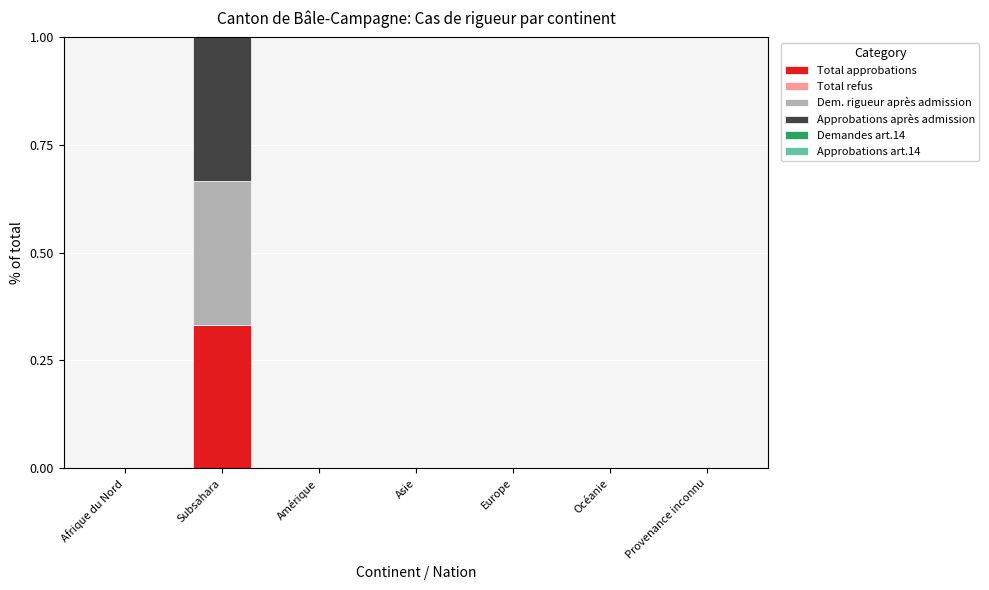

Which category has the highest value in the Total approbations series?

Subsahara